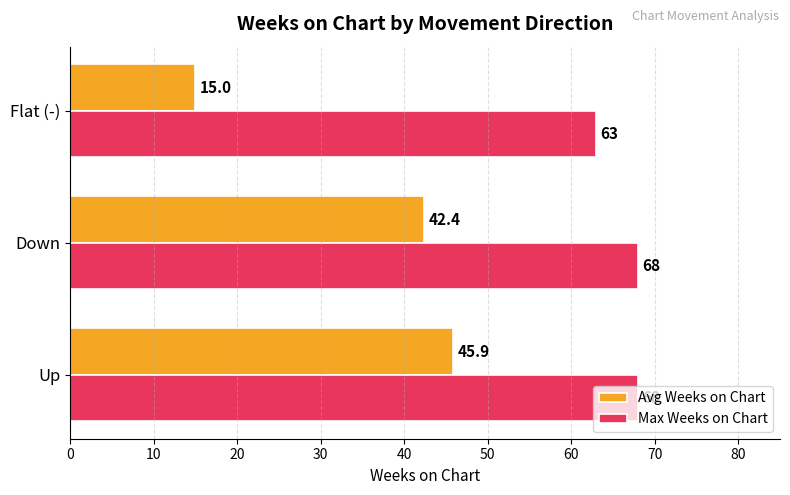

Which series has the largest range (max minus min)?

Avg Weeks on Chart